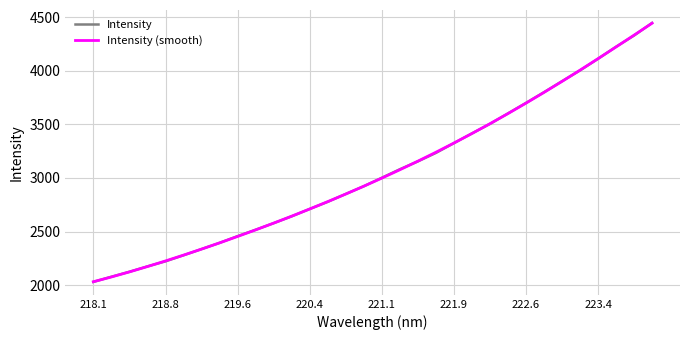

What is the highest value of the Intensity series?

4444.6